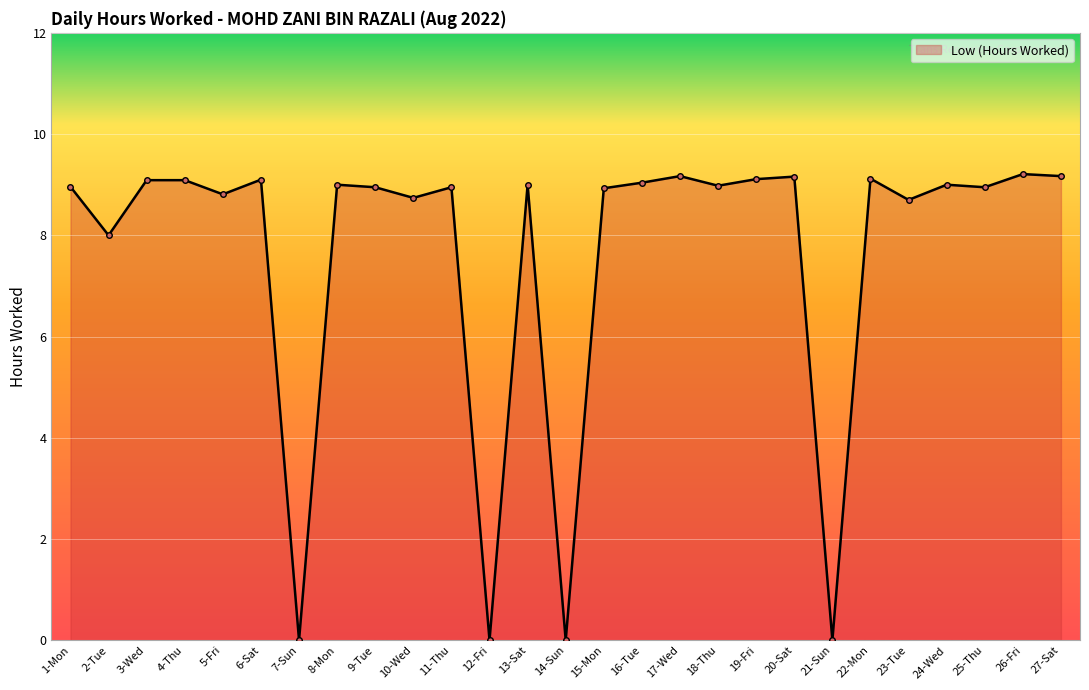

What is the average value?

7.6